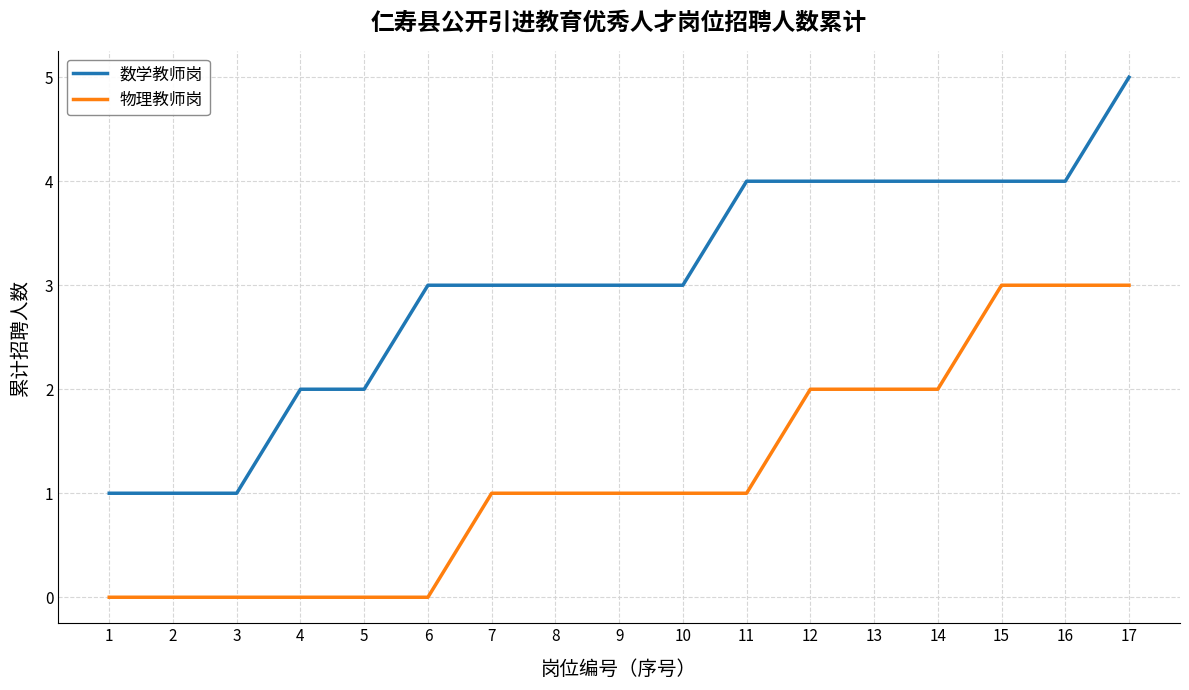

Reading right to left, list all the values displayed in this chart.

数学教师岗: 17=5	16=4	15=4	14=4	13=4	12=4	11=4	10=3	9=3	8=3	7=3	6=3	5=2	4=2	3=1	2=1	1=1
物理教师岗: 17=3	16=3	15=3	14=2	13=2	12=2	11=1	10=1	9=1	8=1	7=1	6=0	5=0	4=0	3=0	2=0	1=0